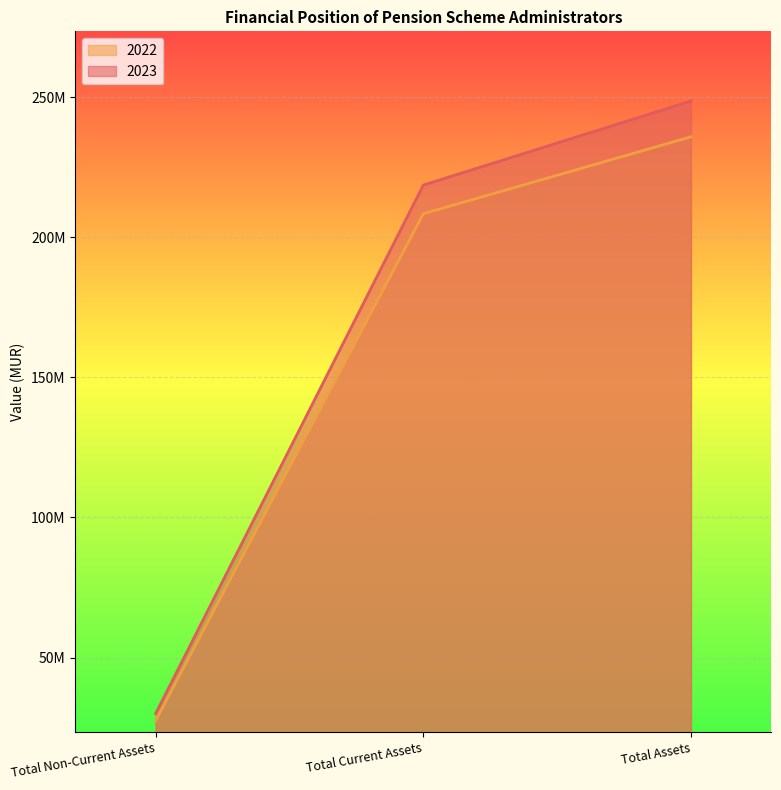

How many lines are shown in the chart?

2